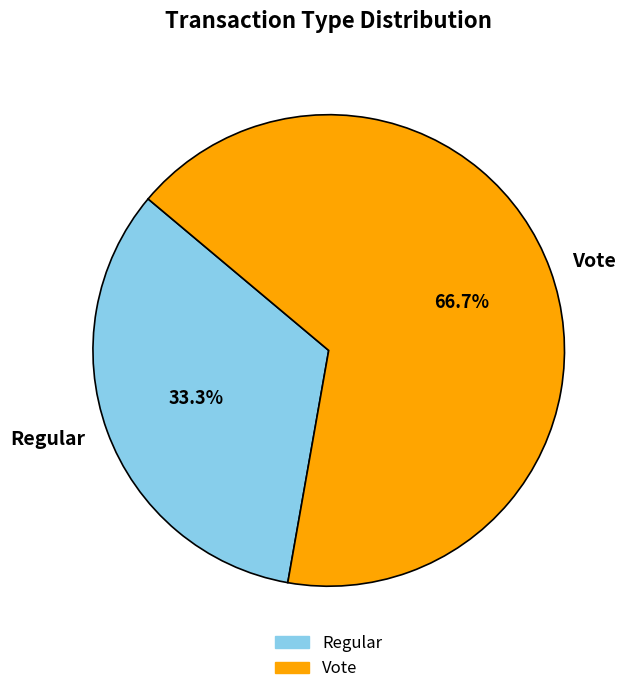

What is the total percentage of Regular and Vote?

100.0%